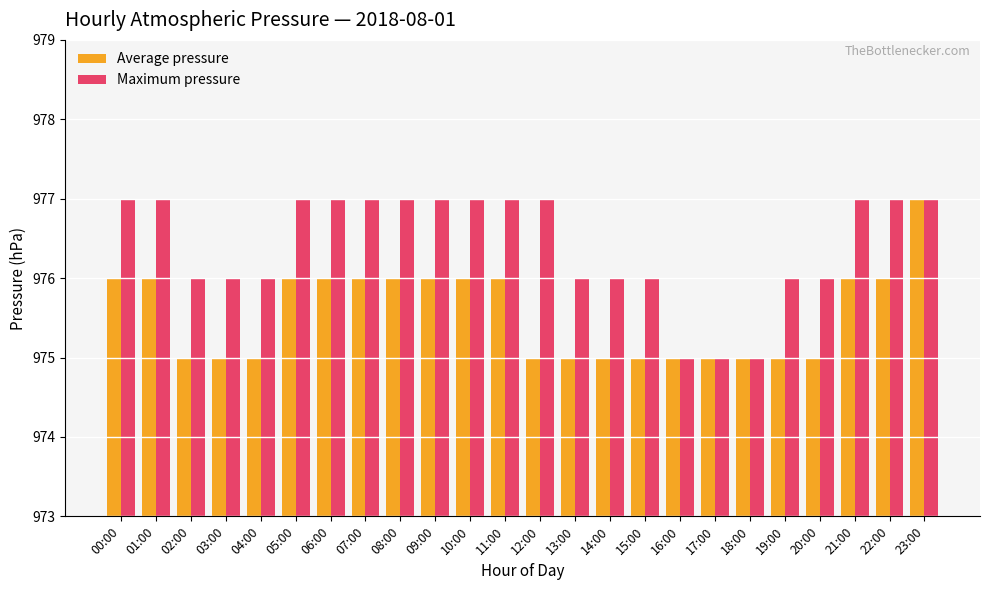

True or false: Maximum pressure has a value of 975 at 16:00.

True